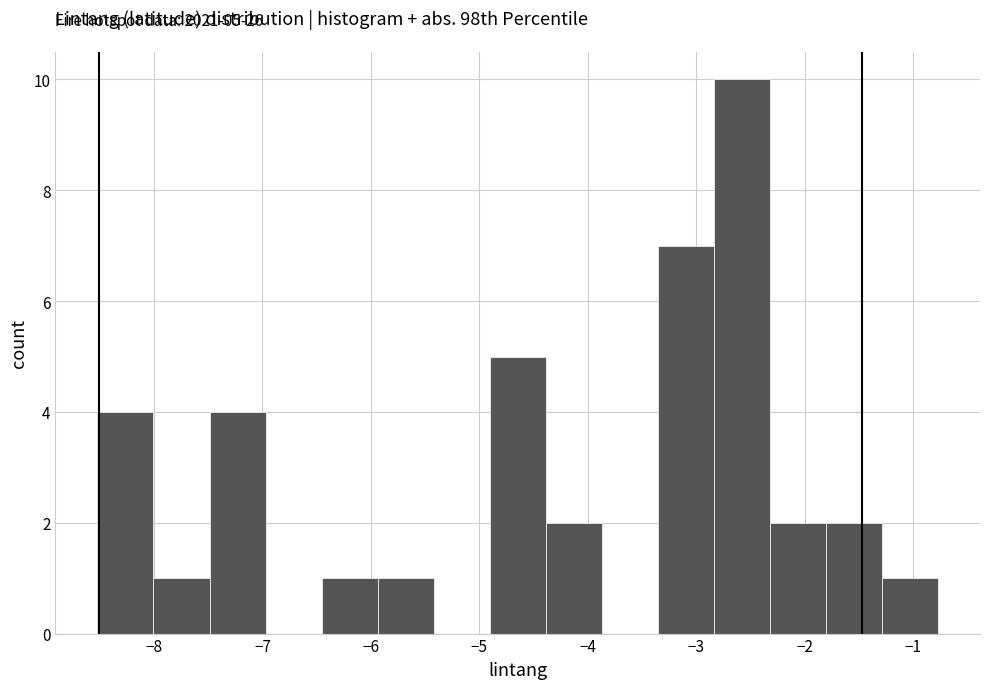

Which range on the x-axis has the tallest bar?

-2.8 to -2.3